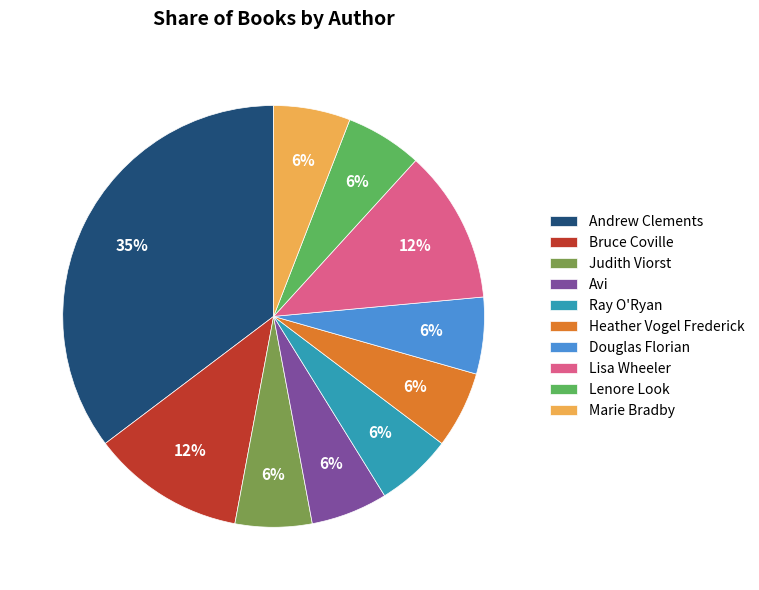

What percentage is the Marie Bradby slice, to the nearest percent?

6%